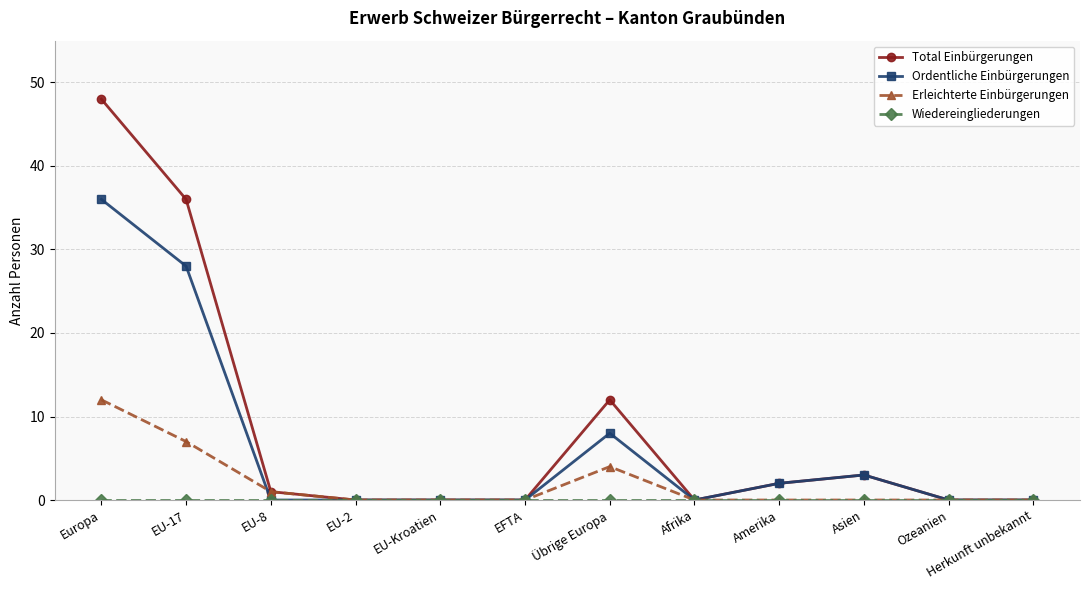

What position from the left is Ozeanien?

11